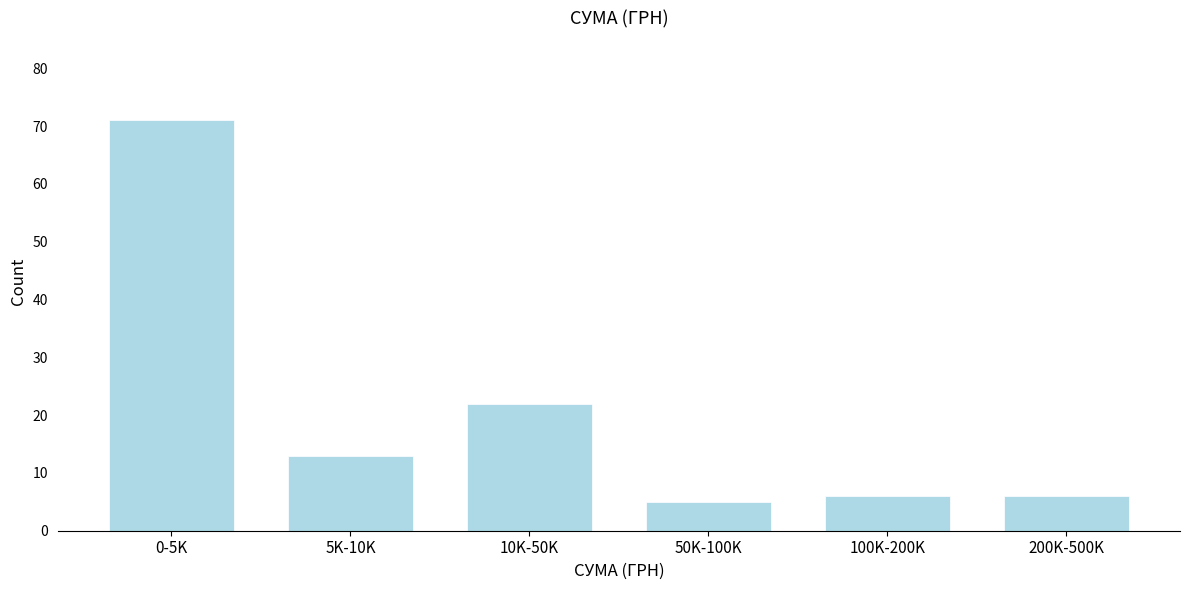

Reading left to right, list all the values displayed in this chart.

0-5K=71	5K-10K=13	10K-50K=22	50K-100K=5	100K-200K=6	200K-500K=6